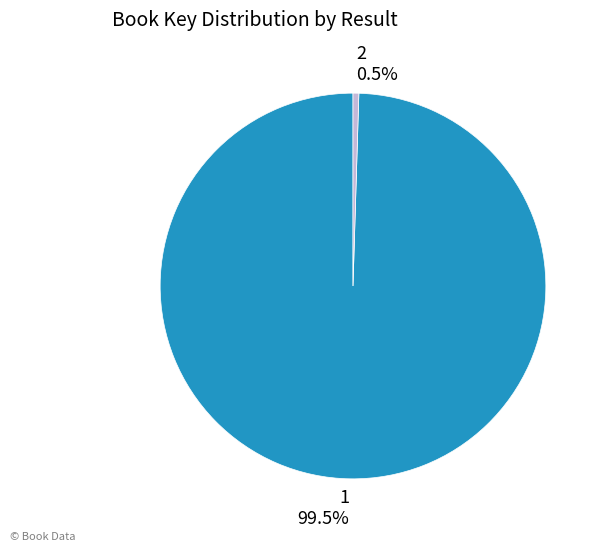

What is the ratio of the value at 1 to the value at 2?

204.8